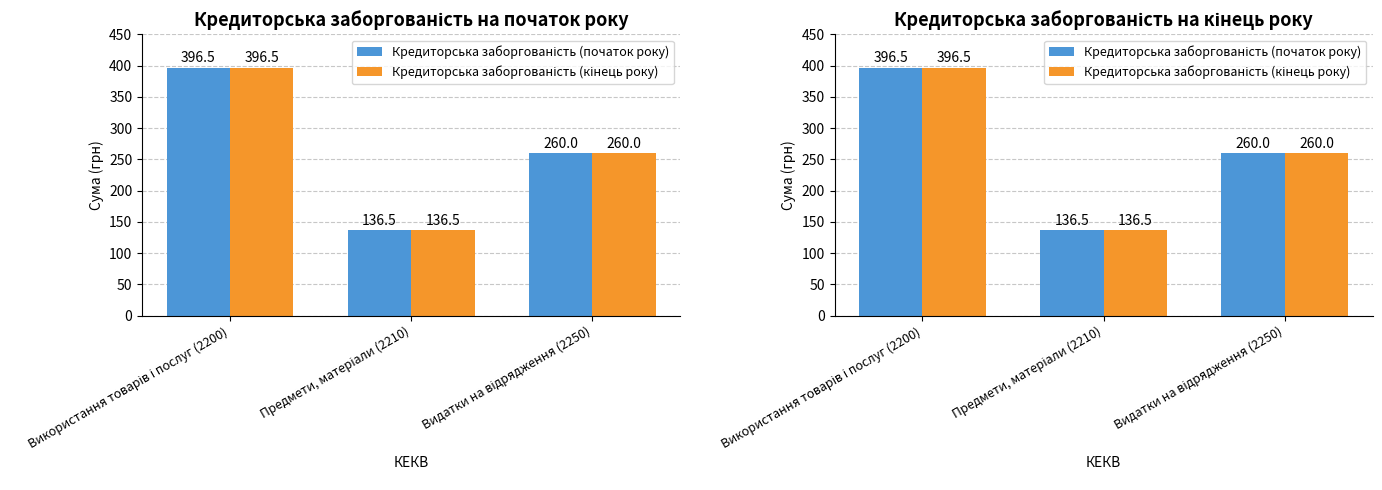

What is the label of the 1st bar from the left?

Використання товарів і послуг (2200)